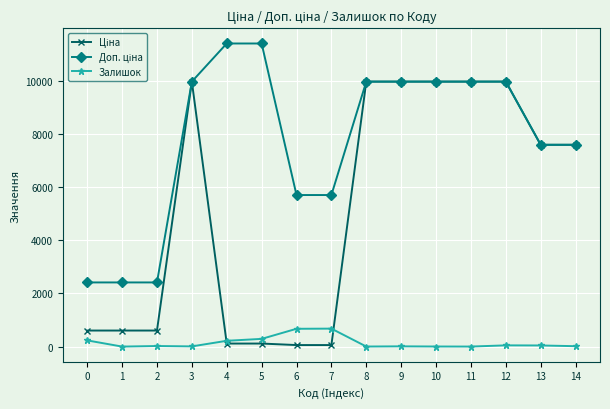

What is the difference between the highest and lowest values at 3?

9968.0